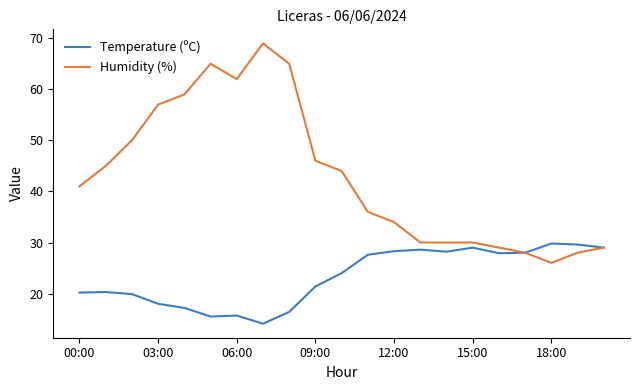

What is the smallest value displayed?

14.1